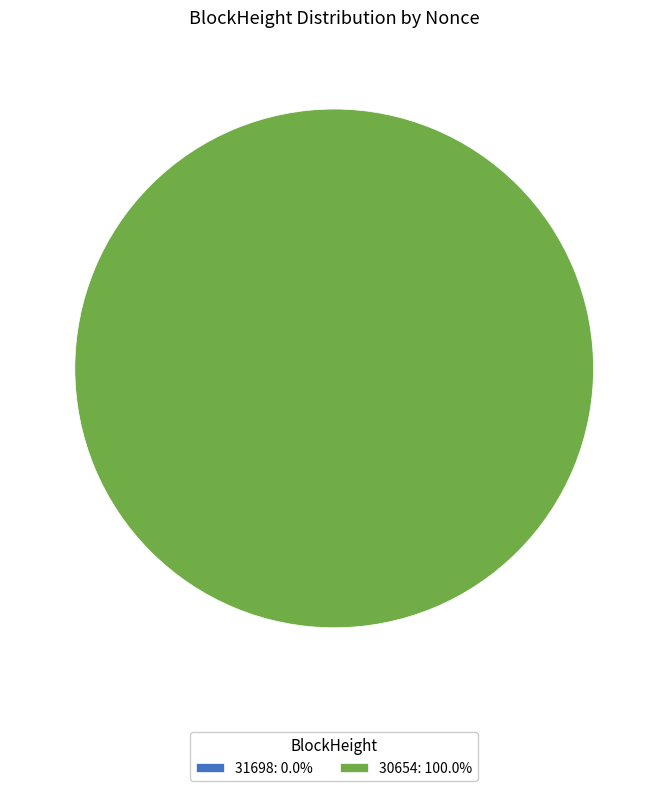

Rank the categories by value from highest to lowest.

30654, 31698